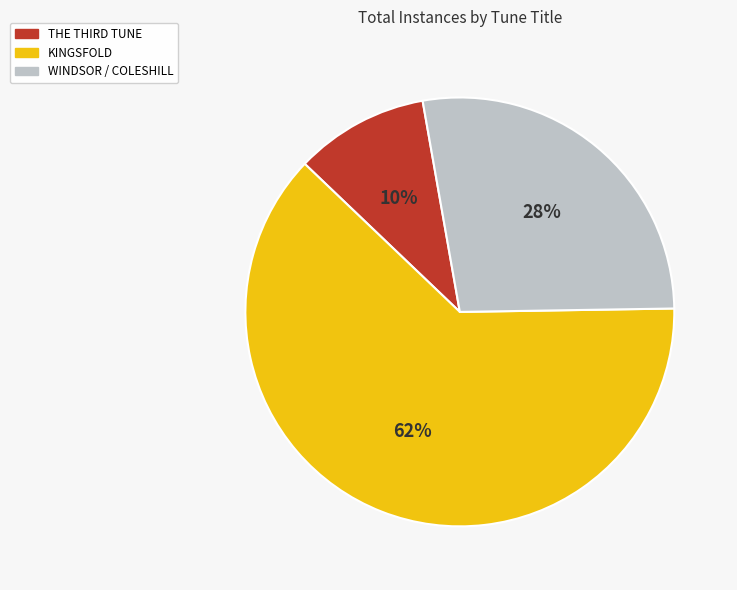

How many segments does this pie chart have?

3